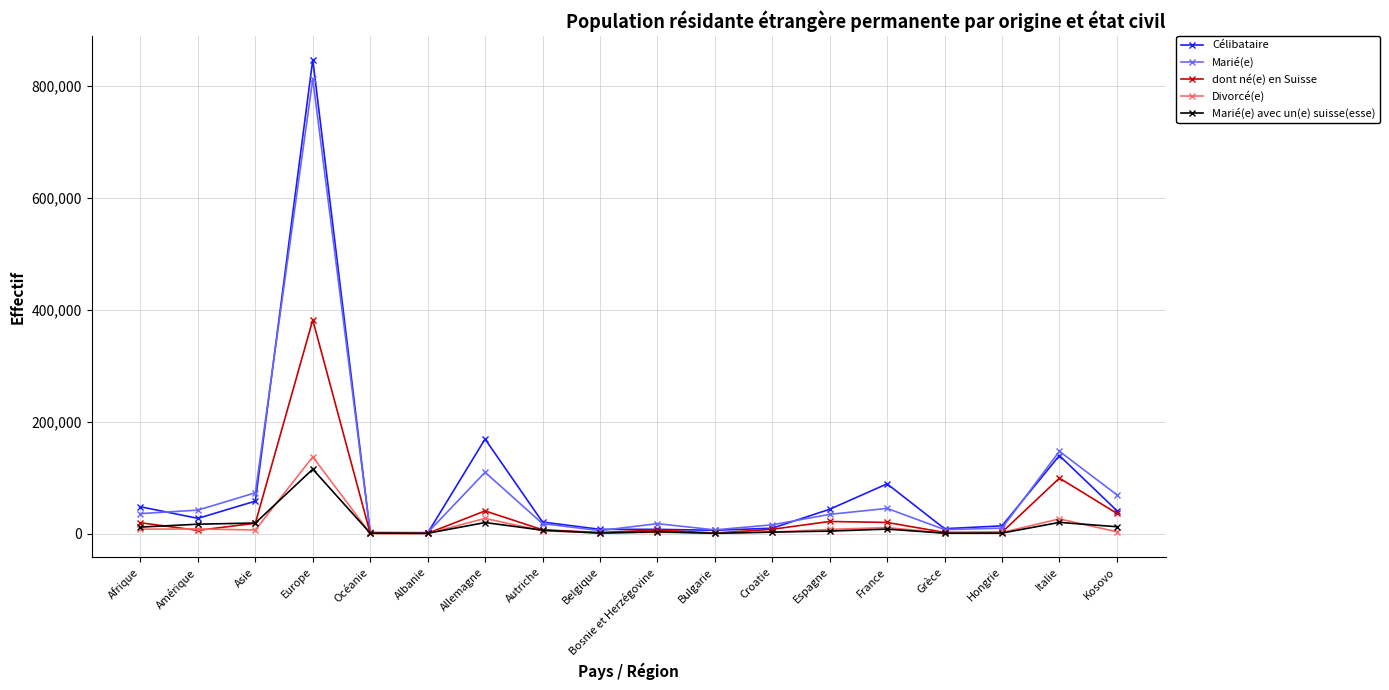

What is the label of the 18th point from the right?

Afrique